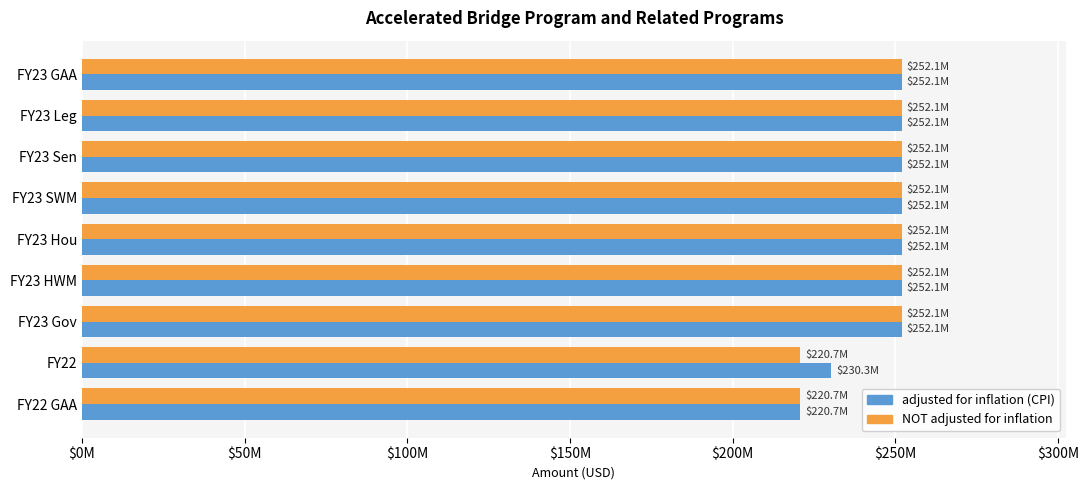

What are all the series names shown in the legend?

adjusted for inflation (CPI), NOT adjusted for inflation